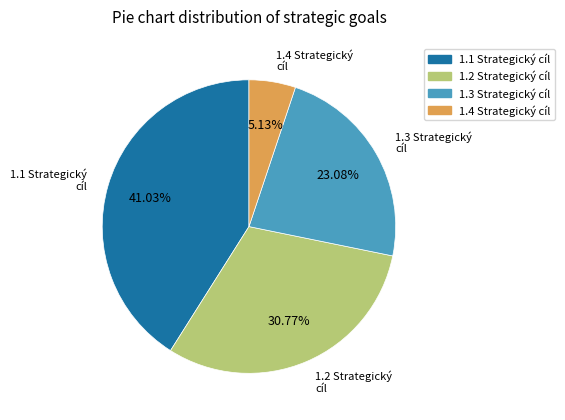

Does any single category account for the majority?

No